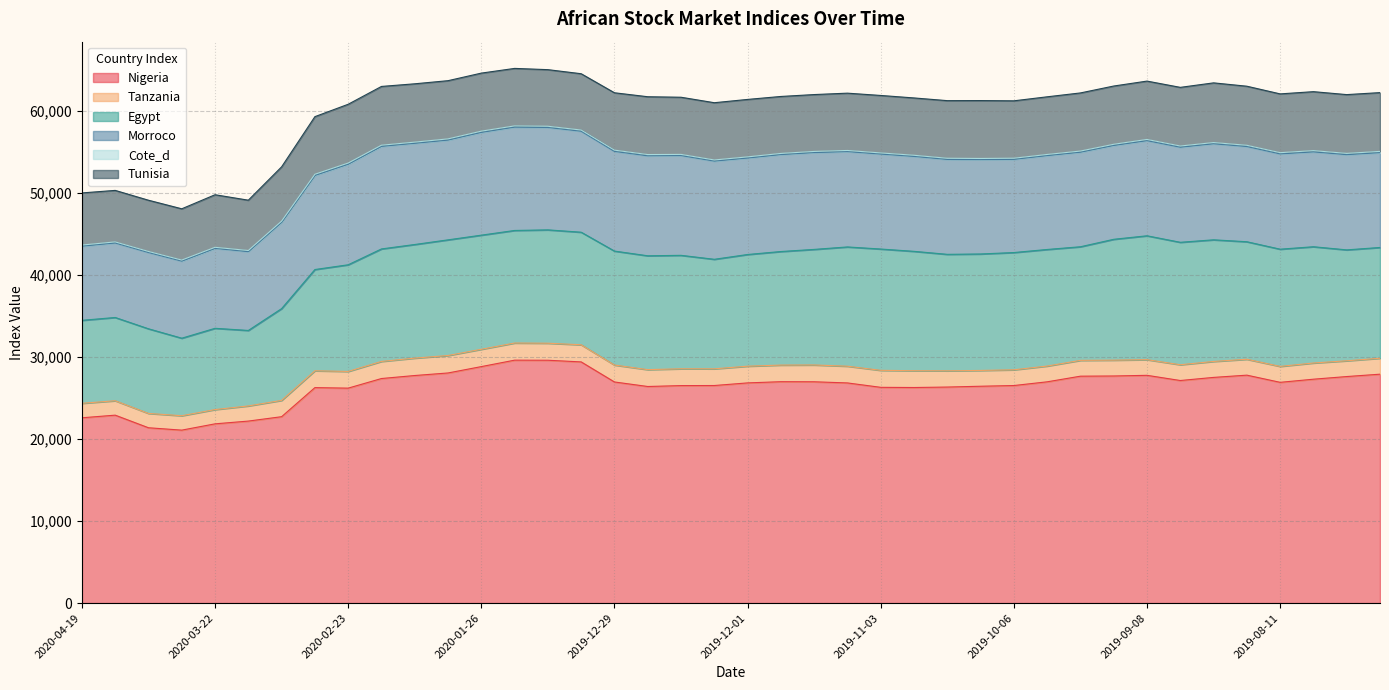

At which label does Tanzania first exceed 1988?

2020-03-08